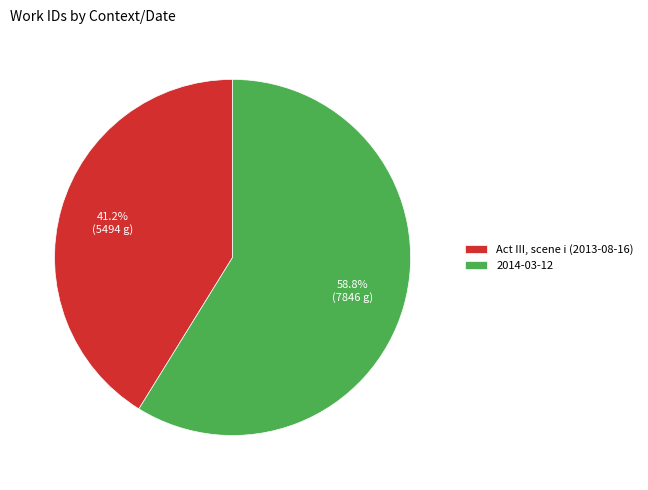

What percentage is the 2014-03-12 slice, to the nearest percent?

59%